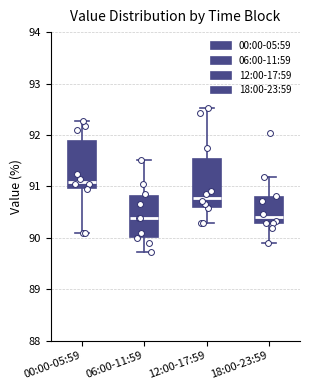

Where is the upper edge of the box for 00:00-05:59 on the y-axis? The values are not printed on the chart, so give them approximately, as read against the axis.

91.9